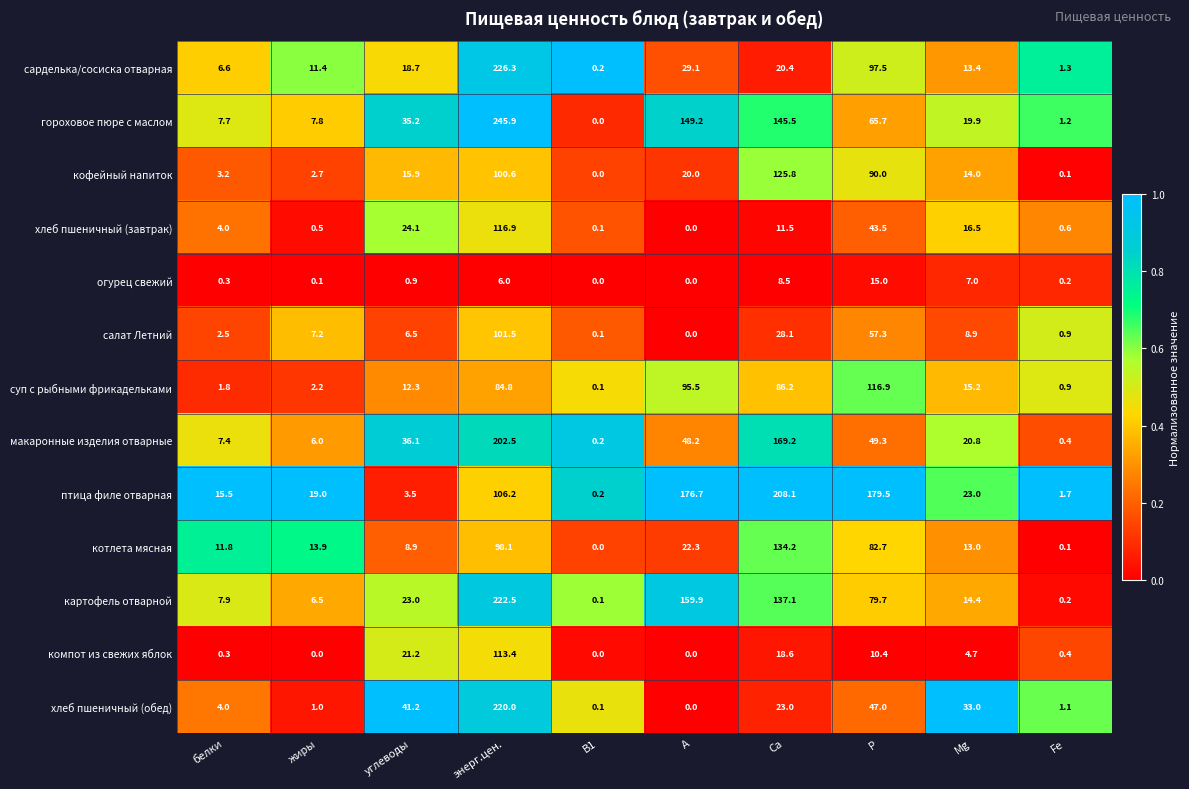

What is the spread (max minus min) of values at белки?

15.2